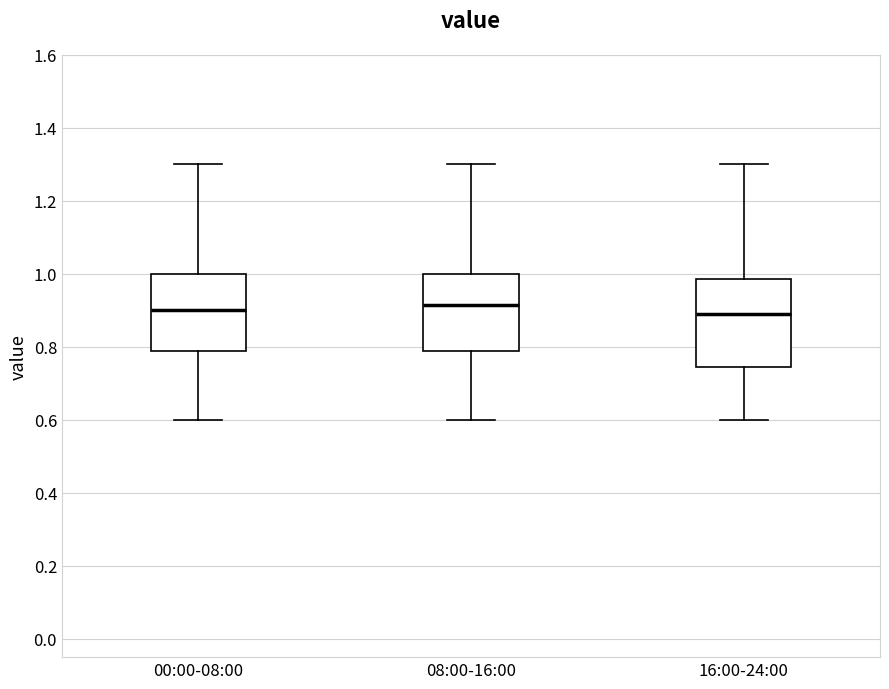

Comparing the boxes themselves (not the whiskers), which one is the tallest?

16:00-24:00